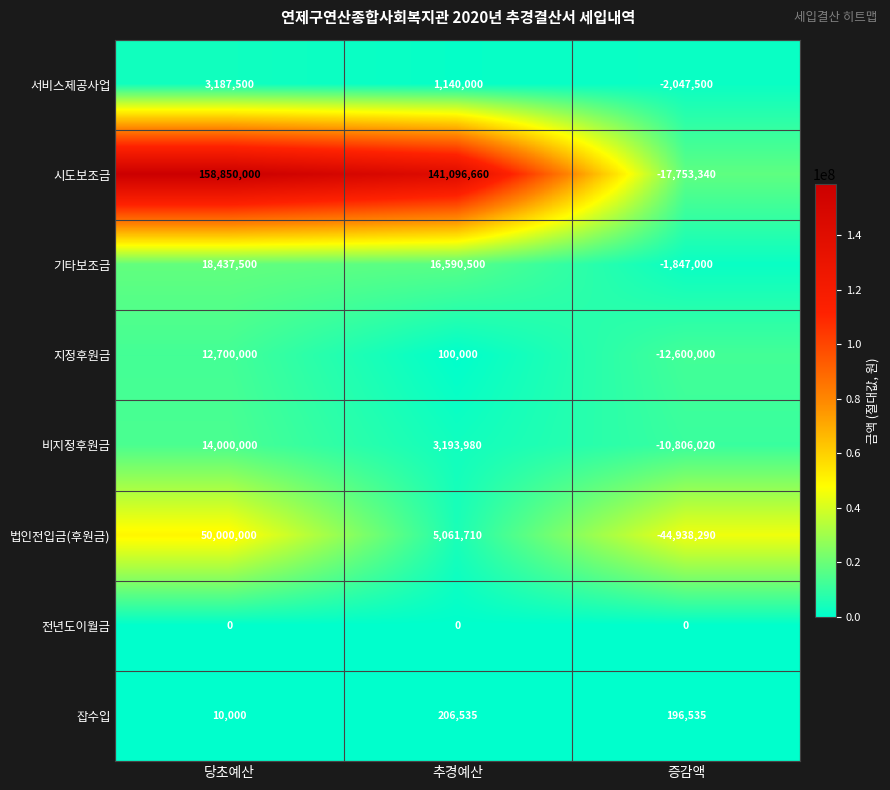

What is the total value across all series at 당초예산?

257185000